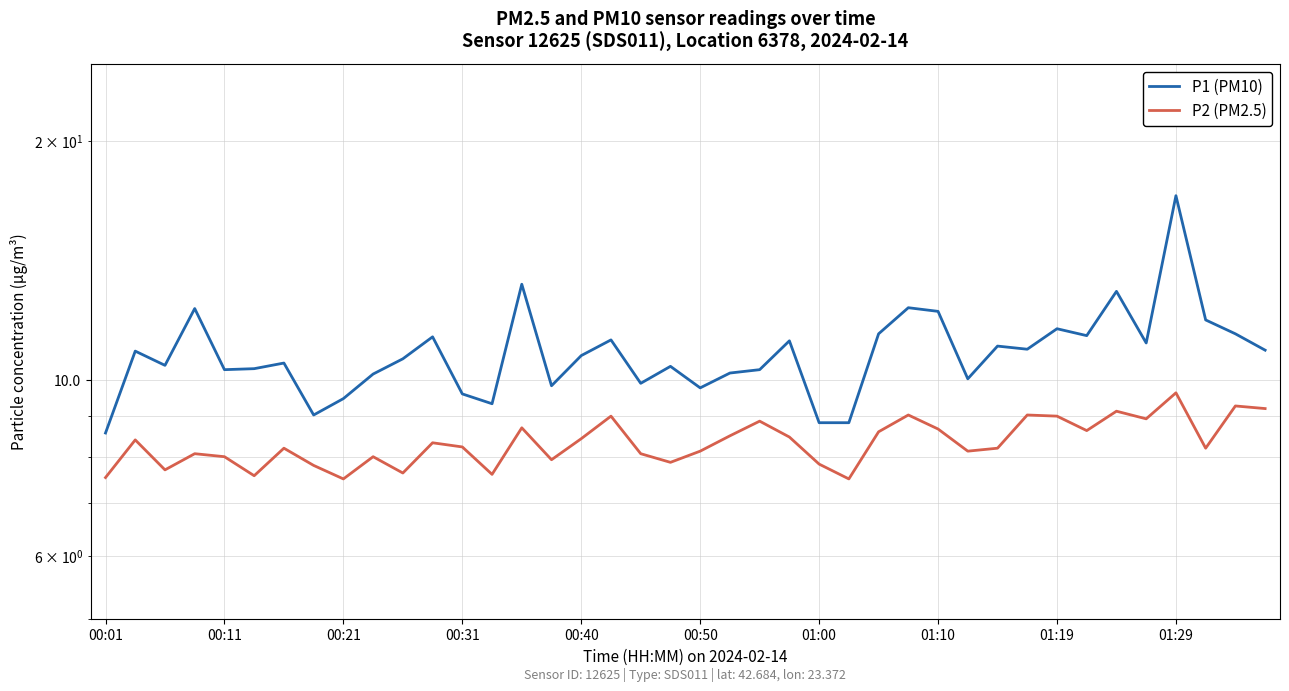

True or false: P2 (PM2.5) and P1 (PM10) intersect in this chart.

False